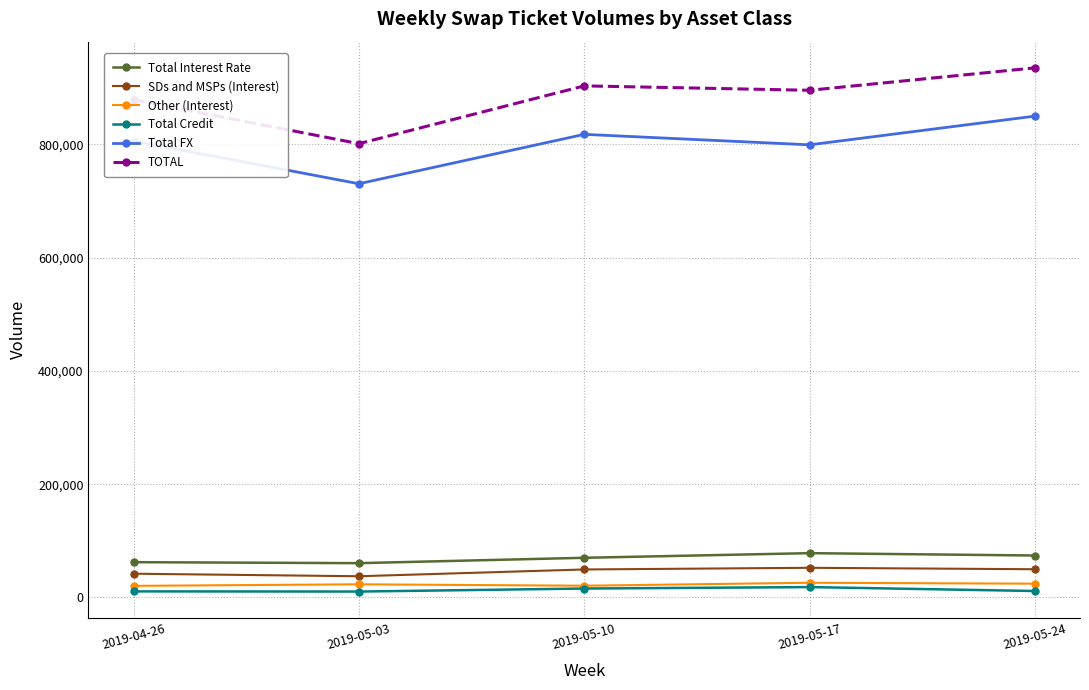

What is the value of the Total FX point at the 1st from the left?

806127